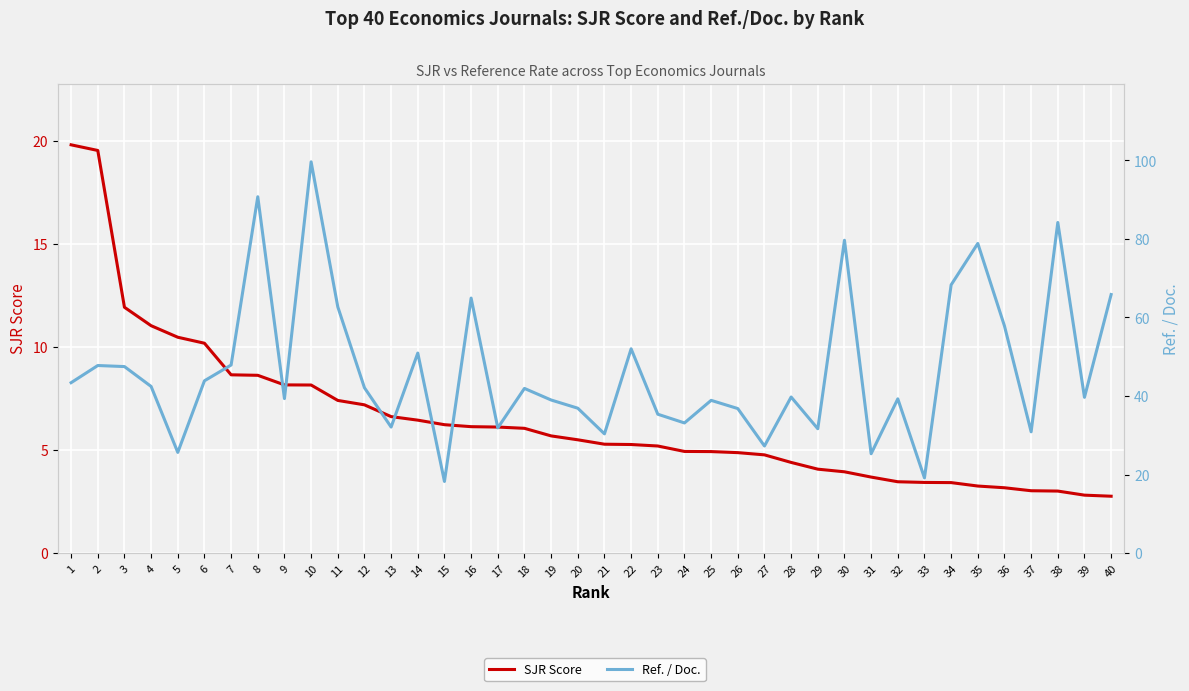

How many lines are shown in the chart?

2